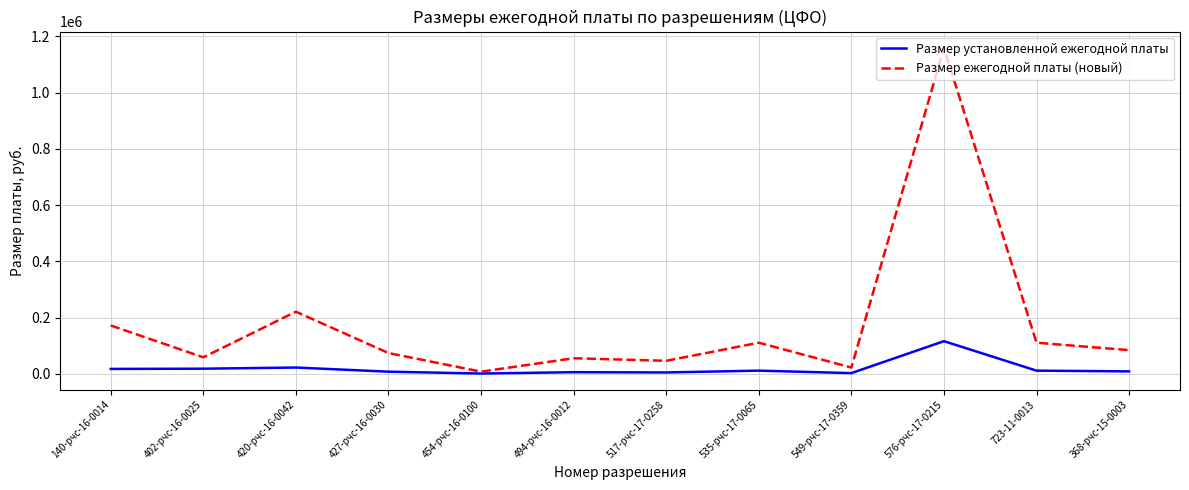

Between 420-рчс-16-0042 and 549-рчс-17-0359, which series saw the biggest shift?

Размер ежегодной платы (новый)